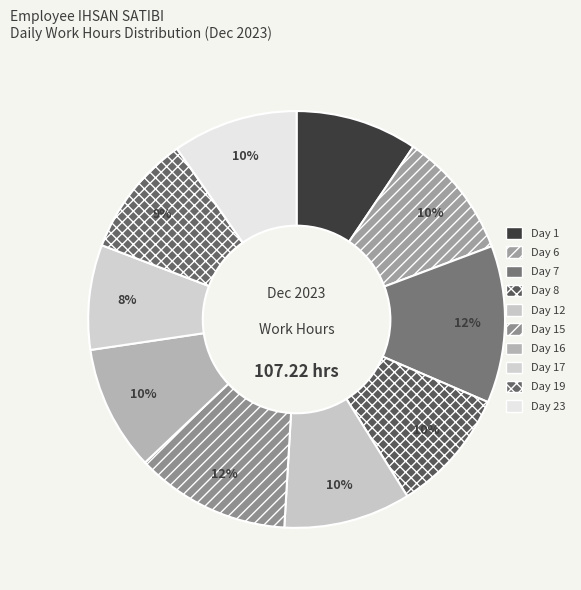

Count the number of slices in the pie.

10